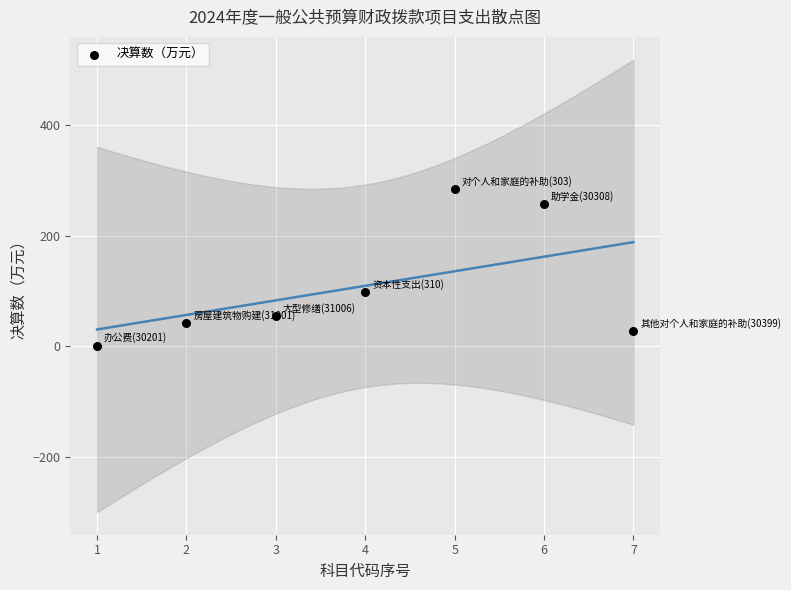

What is the range of Y values (max minus min)?

283.0